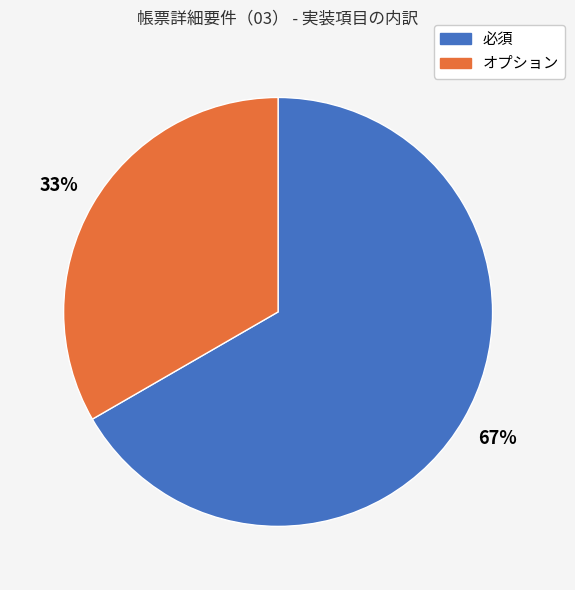

To the nearest percent, what is the average slice percentage?

50%